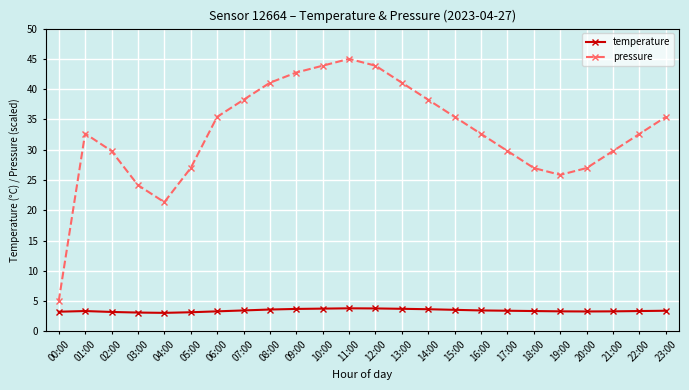

Is this an area chart (filled region under the line)?

No